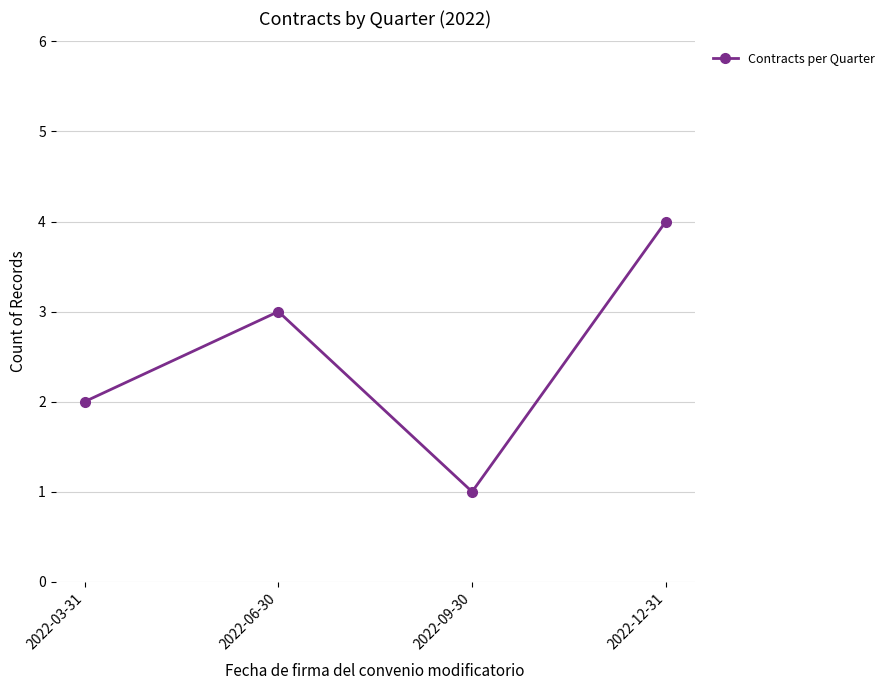

What is the difference between the values at 2022-12-31 and 2022-03-31?

2